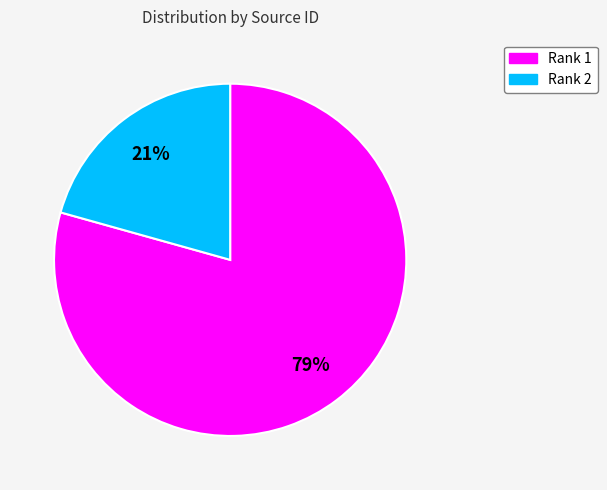

The Rank 2 slice represents 21% of the pie. True or false?

True